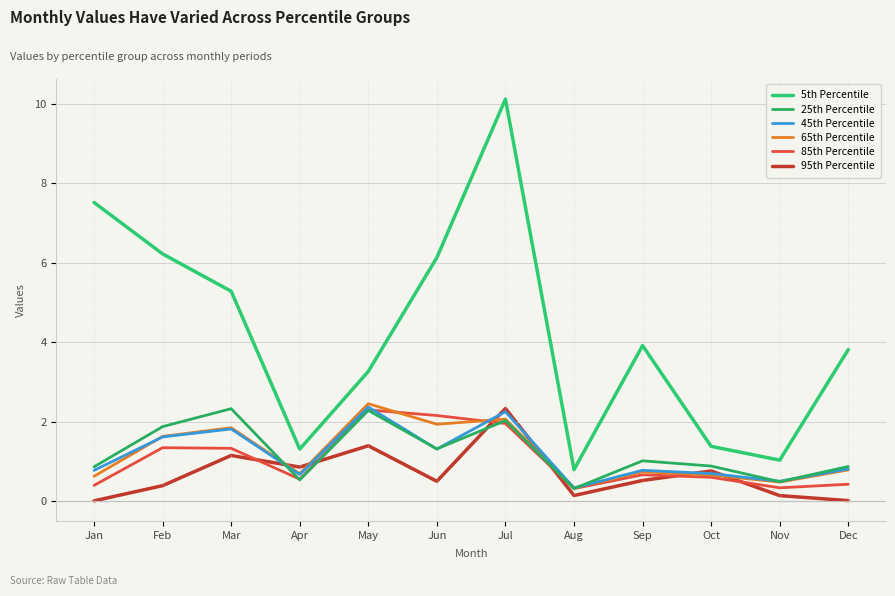

What are all the series names shown in the legend?

5th Percentile, 25th Percentile, 45th Percentile, 65th Percentile, 85th Percentile, 95th Percentile